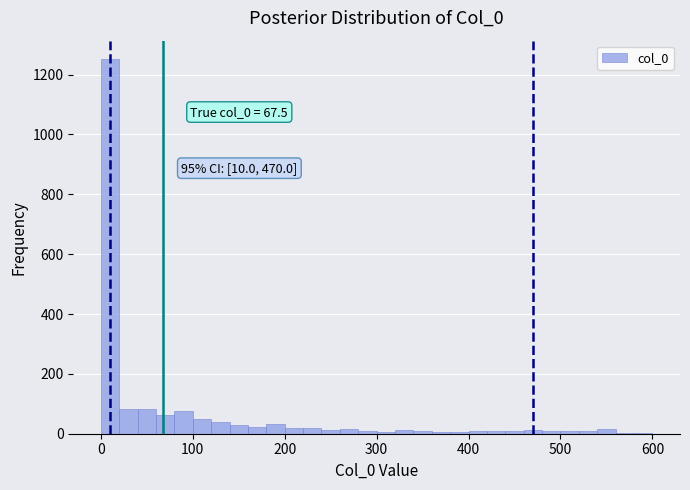

Read against the x-axis, roughly where is the centre of the tallest bar?

10